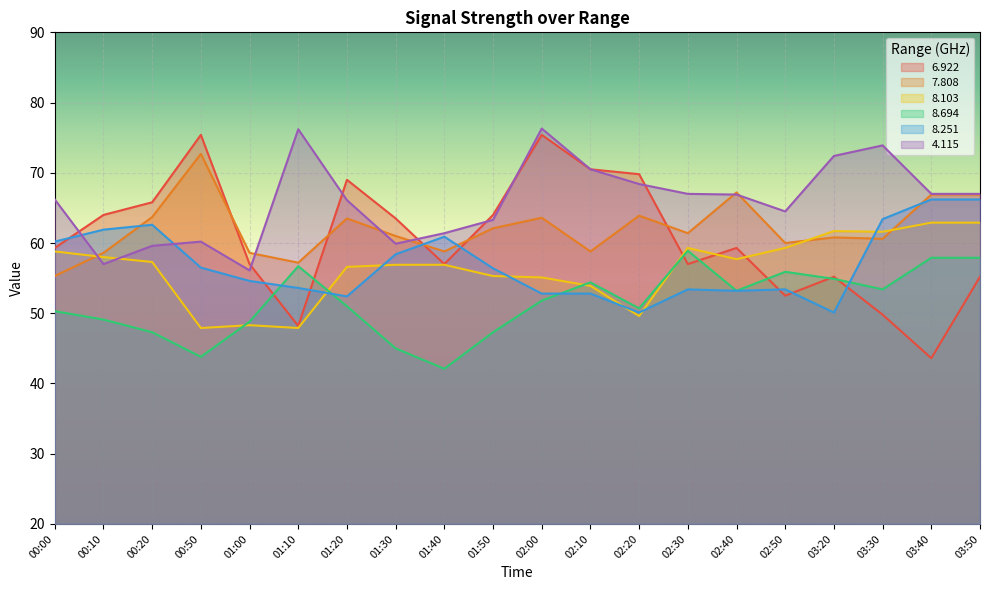

Reading left to right, transcribe all the data shown in this chart.

  6.922: 00:00=59.3	00:10=64.0	00:20=65.8	00:50=75.4	01:00=57.0	01:10=48.2	01:20=69.0	01:30=63.5	01:40=57.0	01:50=64.0	02:00=75.4	02:10=70.5	02:20=69.8	02:30=57.0	02:40=59.3	02:50=52.5	03:20=55.2	03:30=49.8	03:40=43.6	03:50=55.2
  7.808: 00:00=55.3	00:10=58.6	00:20=63.7	00:50=72.7	01:00=58.6	01:10=57.2	01:20=63.5	01:30=61.0	01:40=58.8	01:50=62.1	02:00=63.6	02:10=58.8	02:20=63.9	02:30=61.4	02:40=67.2	02:50=60.0	03:20=60.8	03:30=60.6	03:40=66.9	03:50=66.9
  8.103: 00:00=58.8	00:10=58.0	00:20=57.3	00:50=47.9	01:00=48.3	01:10=47.9	01:20=56.6	01:30=56.9	01:40=56.9	01:50=55.3	02:00=55.1	02:10=53.9	02:20=49.6	02:30=59.3	02:40=57.7	02:50=59.3	03:20=61.7	03:30=61.6	03:40=62.9	03:50=62.9
  8.694: 00:00=50.3	00:10=49.1	00:20=47.3	00:50=43.8	01:00=48.8	01:10=56.7	01:20=51.0	01:30=45.0	01:40=42.1	01:50=47.3	02:00=51.8	02:10=54.4	02:20=50.7	02:30=58.9	02:40=53.2	02:50=55.9	03:20=54.9	03:30=53.4	03:40=57.9	03:50=57.9
  8.251: 00:00=60.2	00:10=61.9	00:20=62.6	00:50=56.5	01:00=54.6	01:10=53.6	01:20=52.4	01:30=58.4	01:40=60.9	01:50=56.4	02:00=52.8	02:10=52.8	02:20=50.1	02:30=53.4	02:40=53.2	02:50=53.4	03:20=50.1	03:30=63.4	03:40=66.2	03:50=66.2
  4.115: 00:00=66.2	00:10=57.0	00:20=59.6	00:50=60.2	01:00=56.1	01:10=76.2	01:20=66.1	01:30=59.9	01:40=61.4	01:50=63.3	02:00=76.3	02:10=70.5	02:20=68.4	02:30=67.0	02:40=66.9	02:50=64.5	03:20=72.4	03:30=73.9	03:40=67.0	03:50=67.0